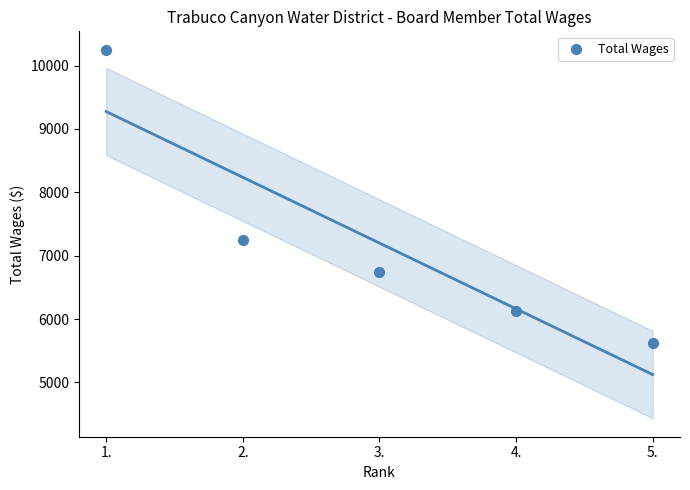

What Y value in the scatter plot is closest to 7937?

7250